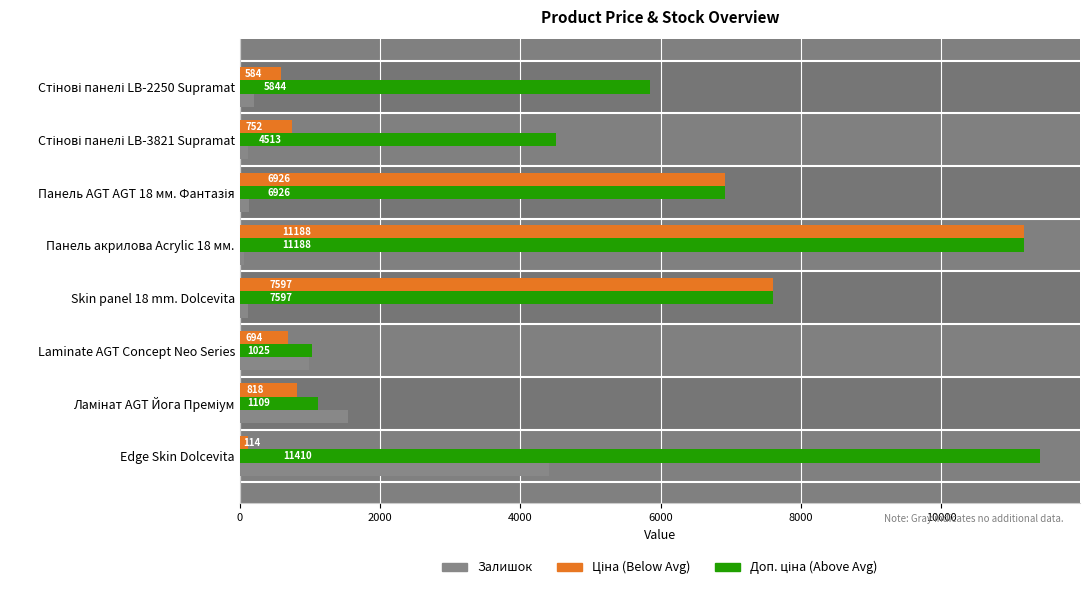

At which category is the sum across all series the highest?

Панель акрилова Acrylic 18 мм.